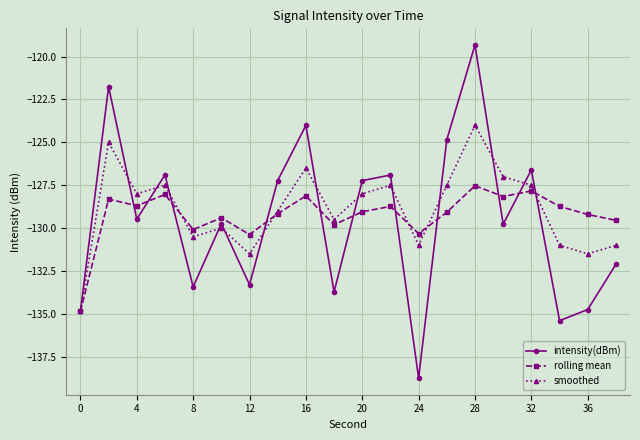

Which series has the largest range (max minus min)?

intensity(dBm)